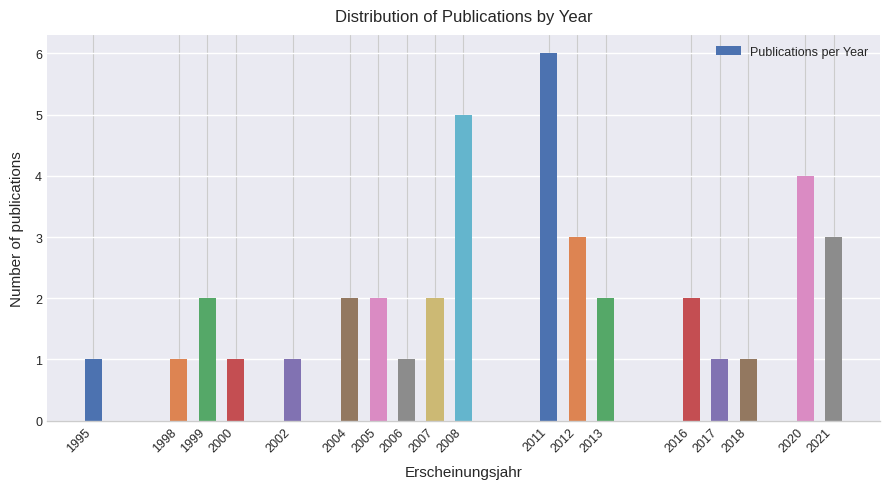

Reading right to left, list all the values displayed in this chart.

2021=3	2020=4	2018=1	2017=1	2016=2	2013=2	2012=3	2011=6	2008=5	2007=2	2006=1	2005=2	2004=2	2002=1	2000=1	1999=2	1998=1	1995=1